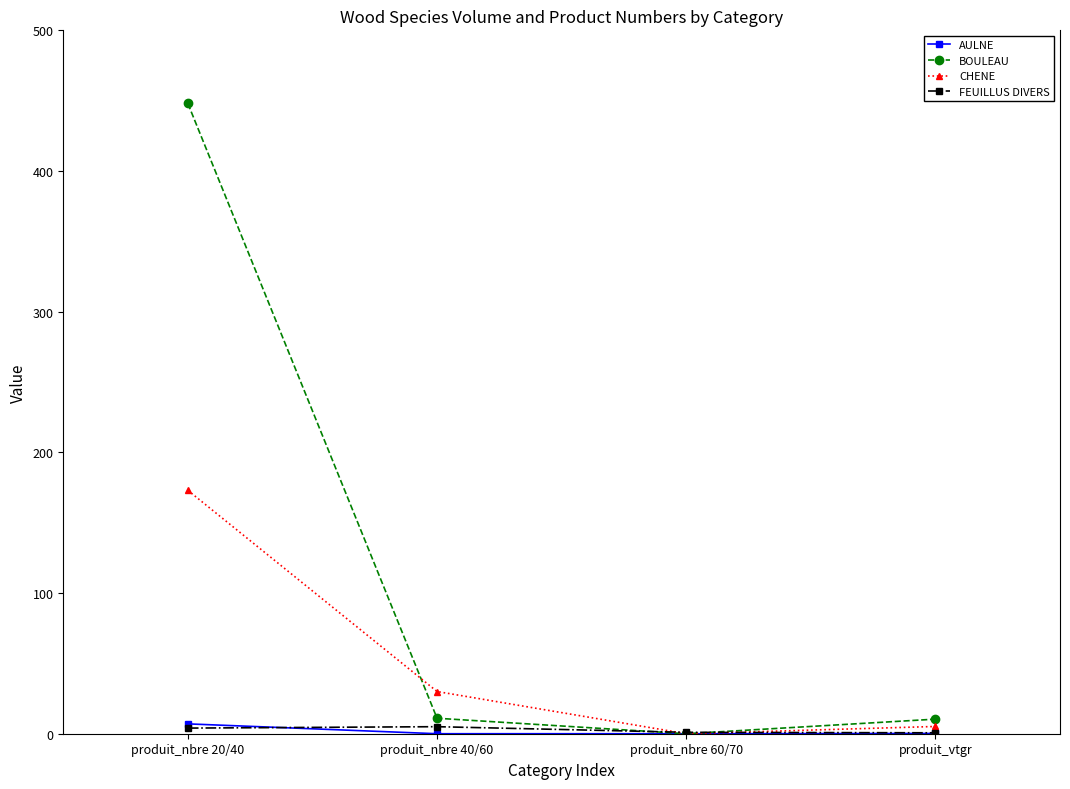

What is the value of the AULNE point at the 4th from the left?

0.2